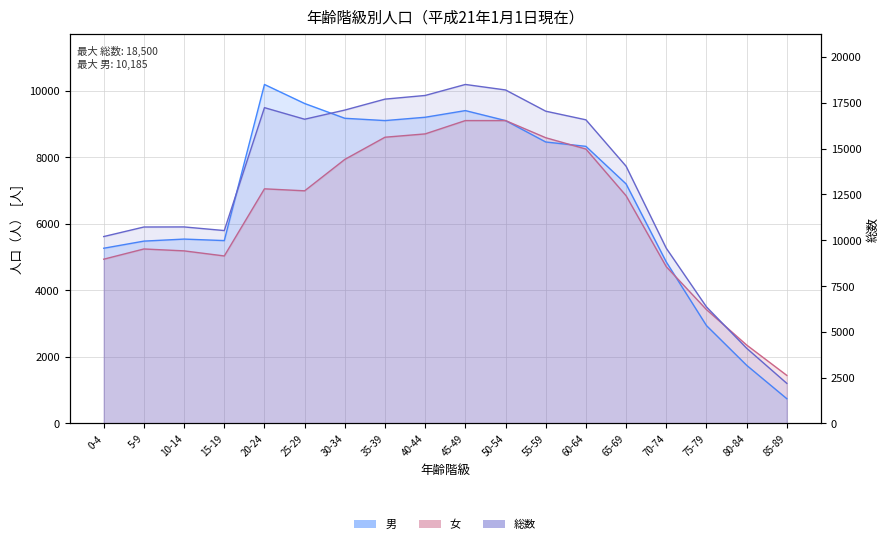

List the series in order of their peak value, highest first.

総数, 男, 女